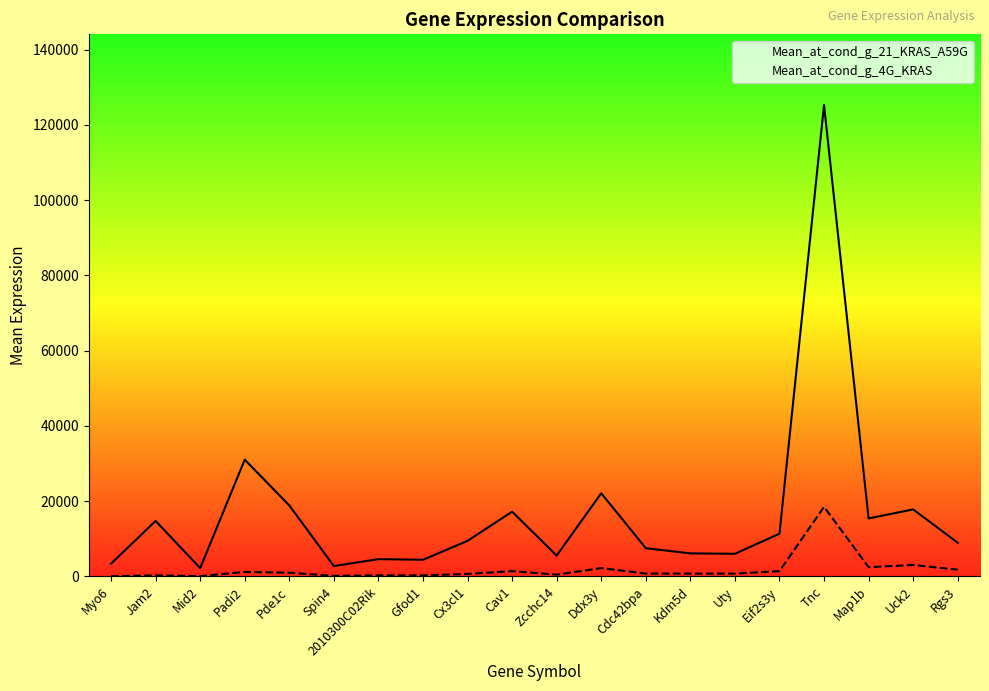

Which category has the lowest value in the Mean_at_cond_g_4G_KRAS series?

Myo6